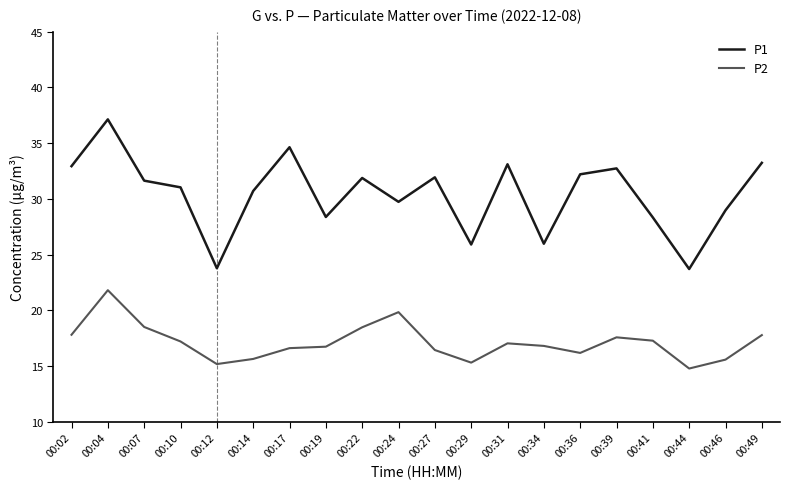

Rank the series by their maximum value, from lowest to highest.

P2, P1